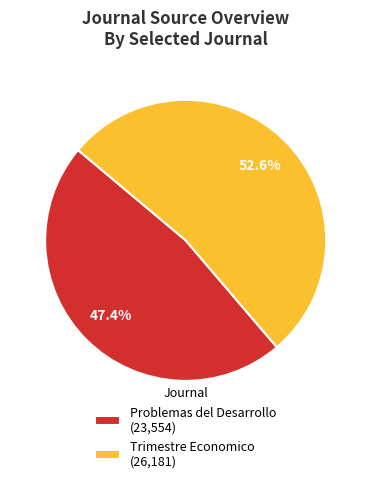

Does any single category account for the majority?

Yes